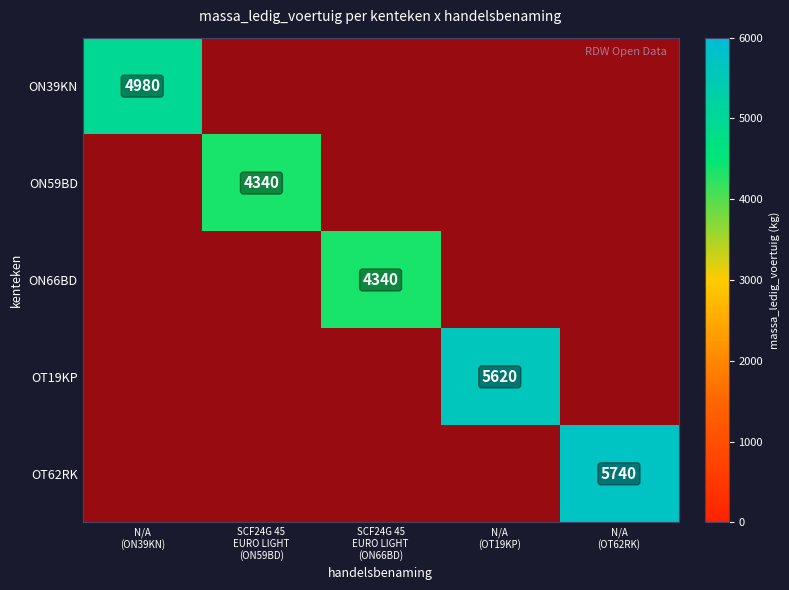

Which series changed the most between SCF24G 45 EURO LIGHT (ON59BD) and N/A (OT19KP)?

ON39KN